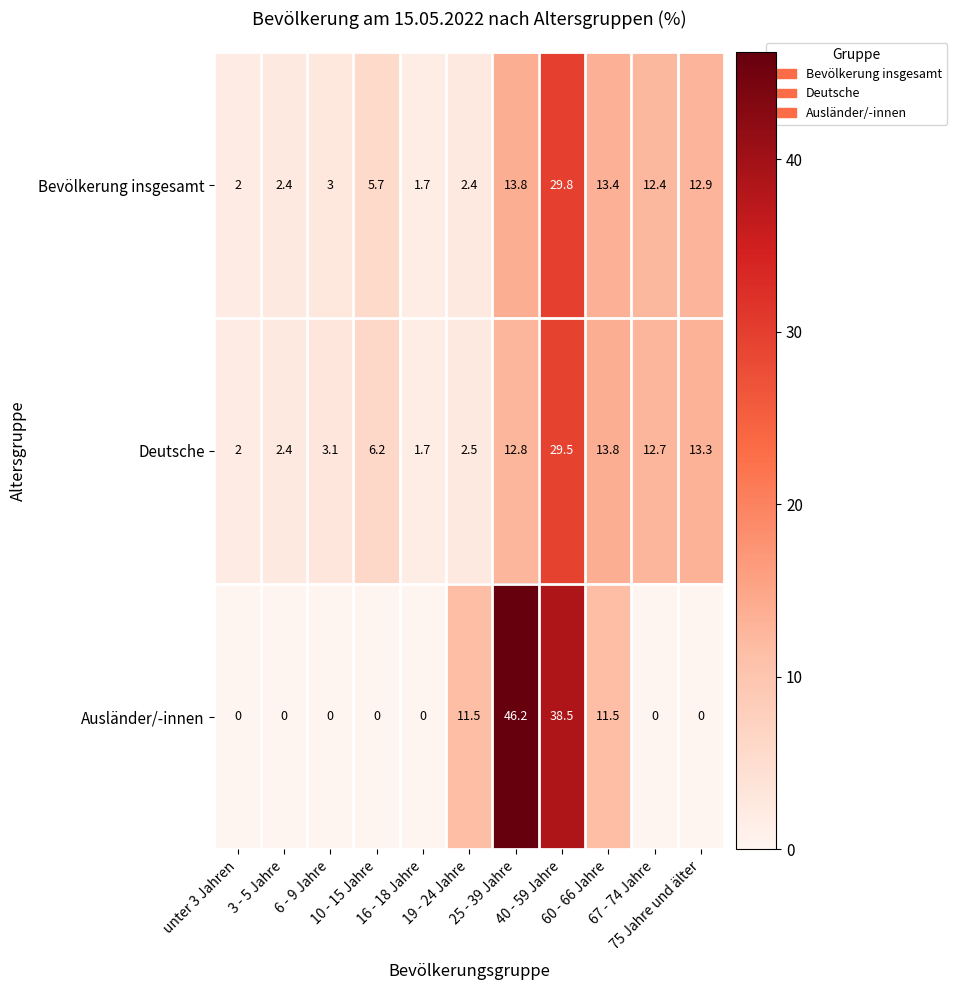

List the series in order of their peak value, lowest first.

Deutsche, Bevölkerung insgesamt, Ausländer/-innen